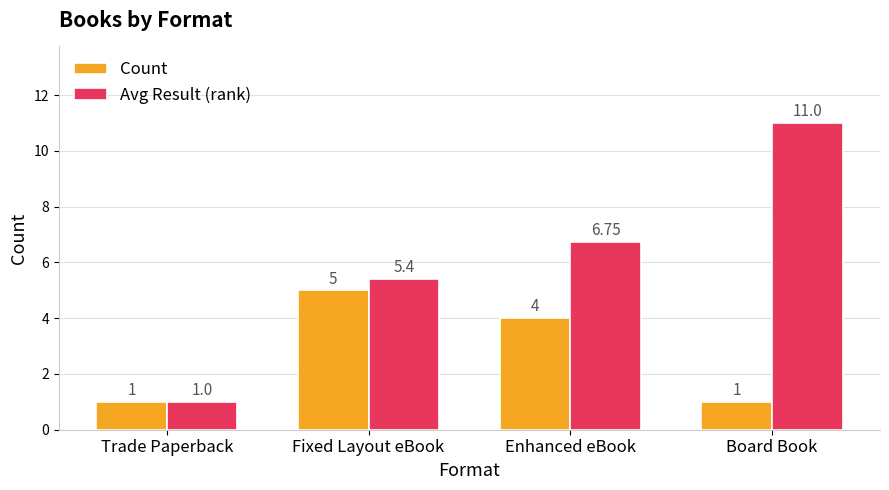

What is the sum of the Avg Result (rank) values at Trade Paperback and Enhanced eBook?

7.8